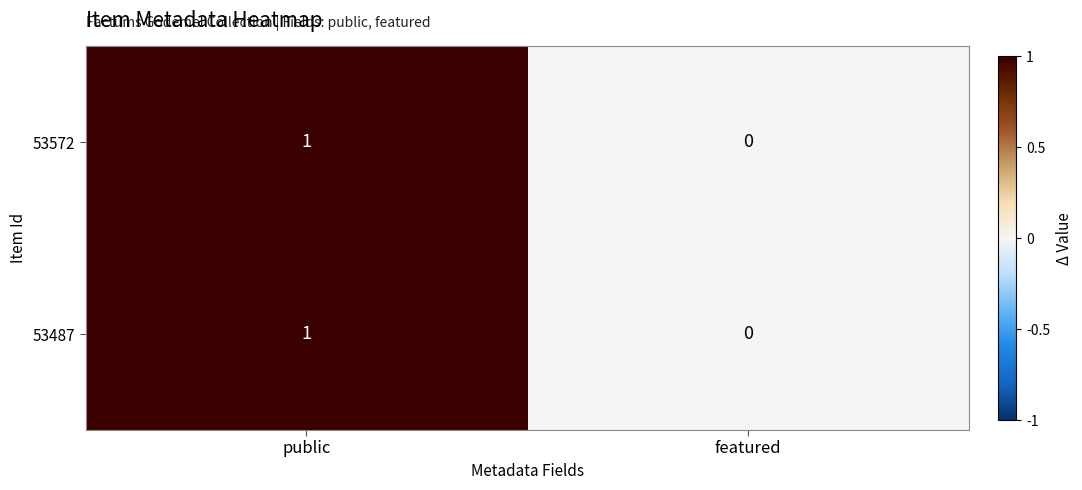

How many data points in 53487 are less than 1?

1